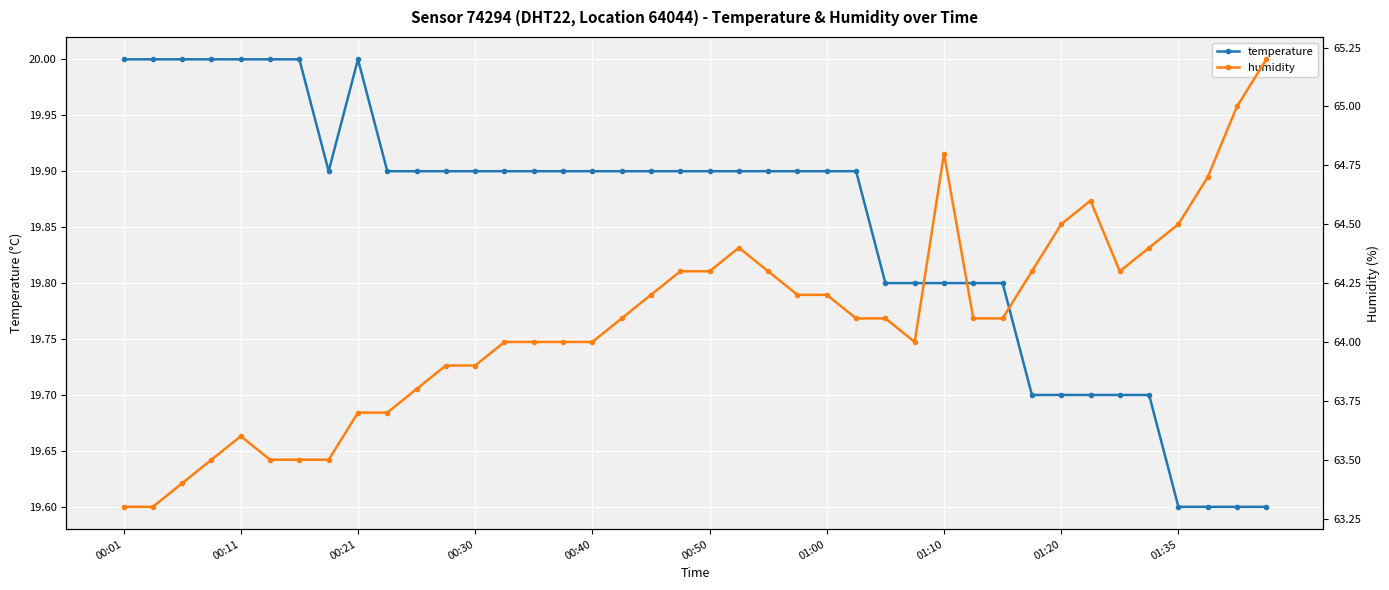

The value of temperature at 01:00 is 10.2. True or false?

False